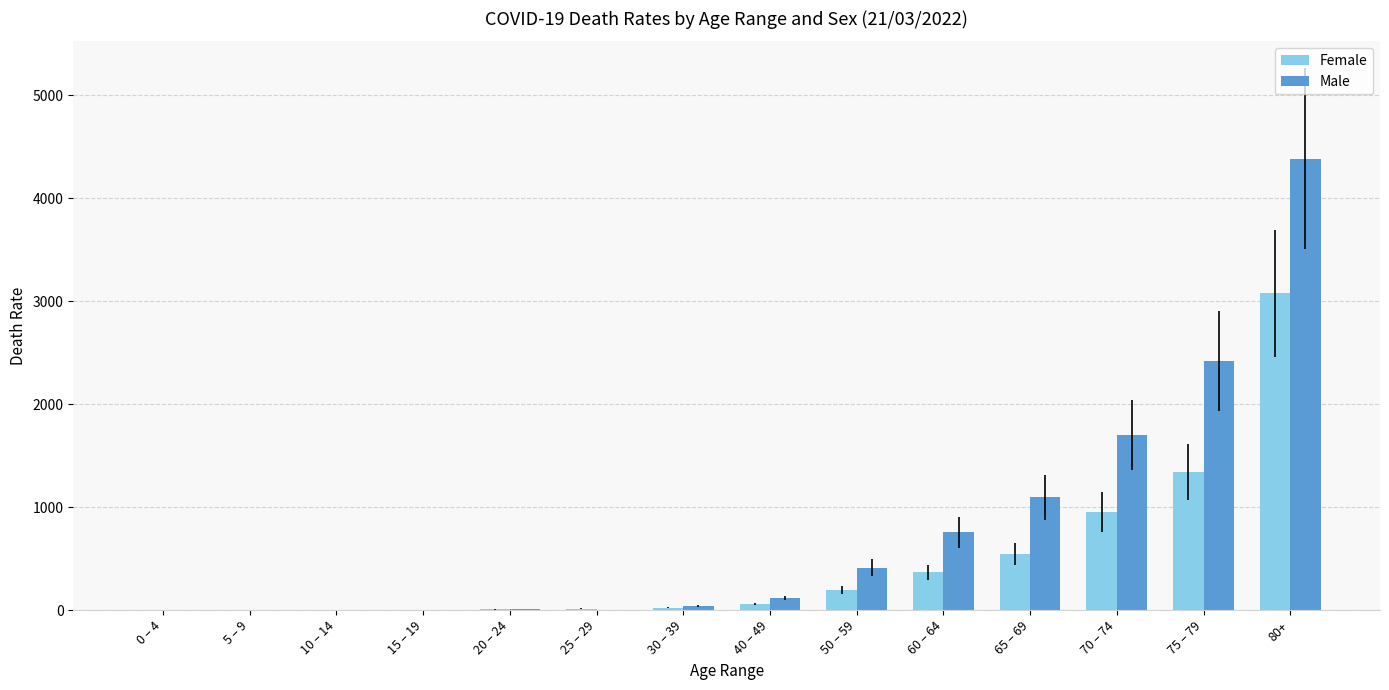

At which category is the sum across all series the highest?

80+